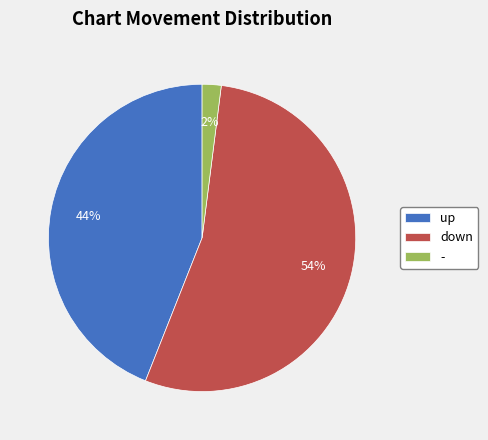

To the nearest percent, what is the difference between the - and down slice percentages?

52%